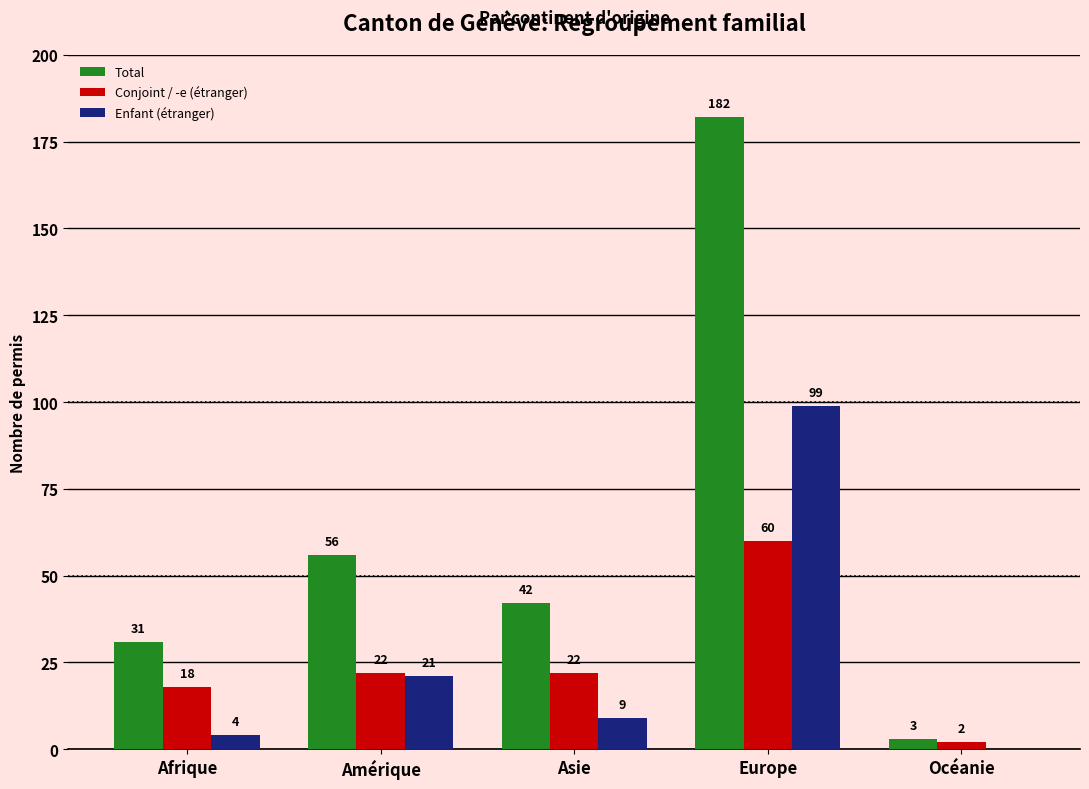

Is the value of Enfant (étranger) at Amérique greater than the value of Total at Océanie?

Yes